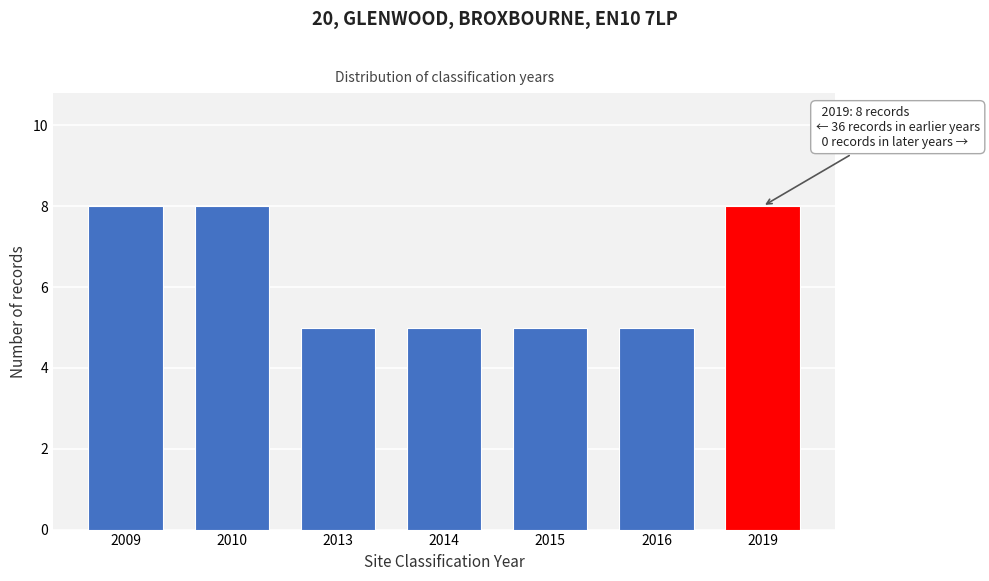

Reading left to right, transcribe all the data shown in this chart.

8	8	5	5	5	5	8